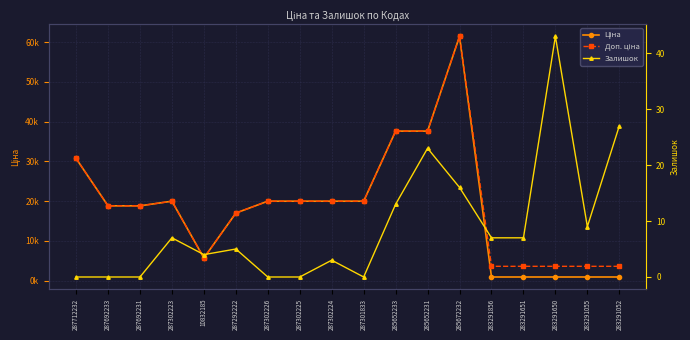

What value does the Доп. ціна series have at 287292222?

16976.3